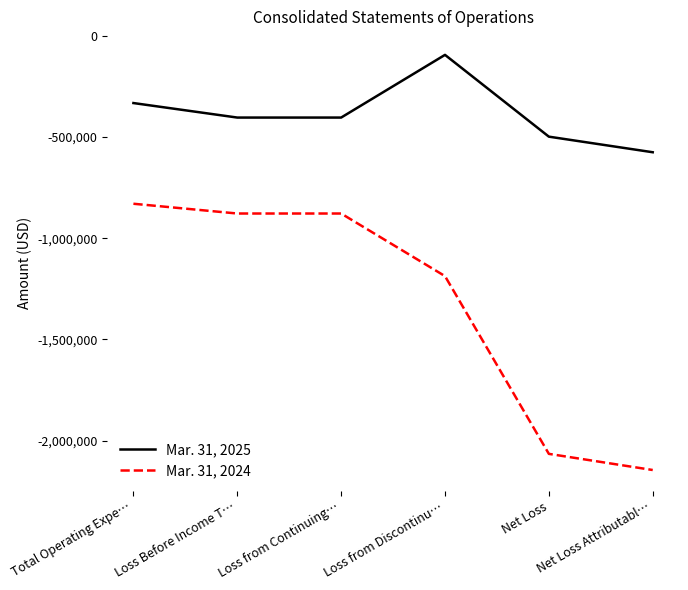

What is the difference between the highest and lowest values at Net Loss?

1566650